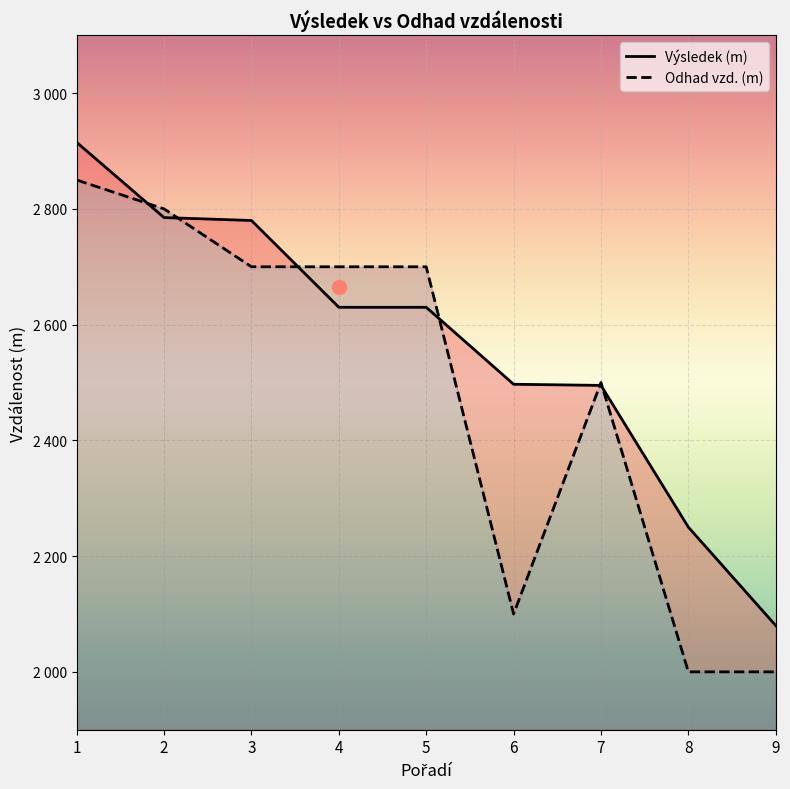

Is this an area chart (filled region under the line)?

No